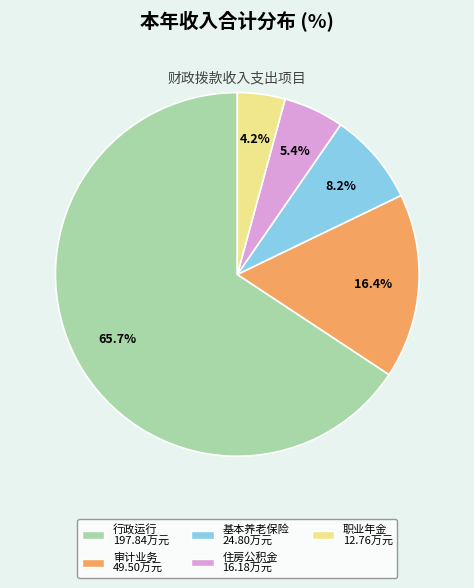

Does any single category account for the majority?

Yes